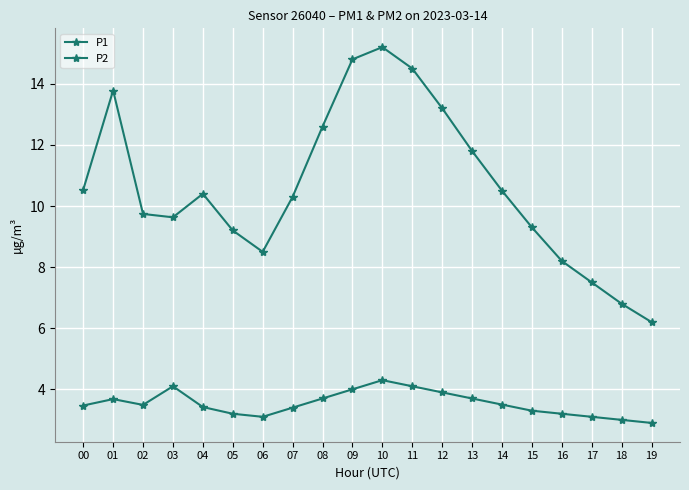

How many categories are shown in the chart?

20